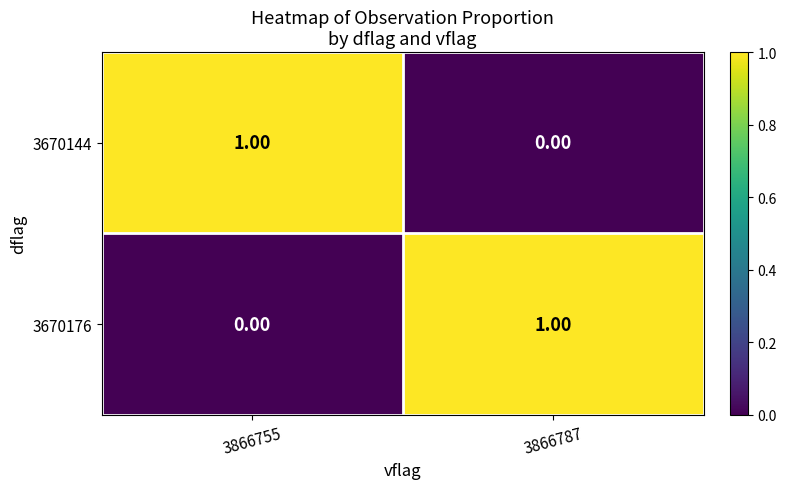

What is the total value across all series at 3866787?

1